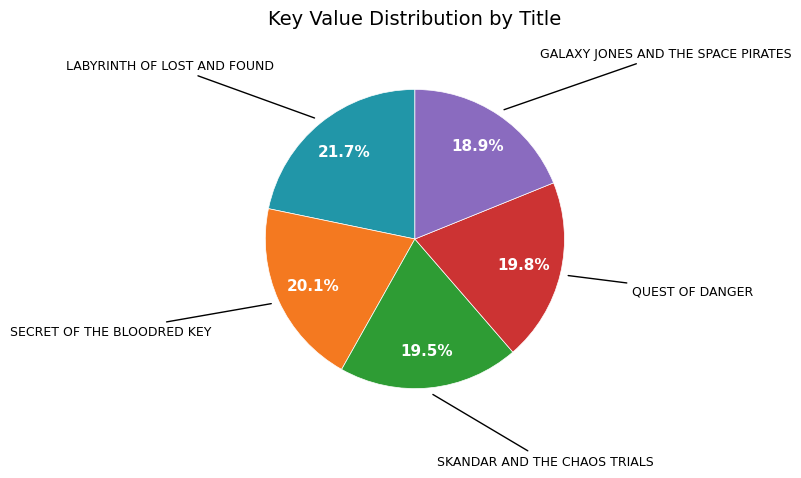

Does any single category account for the majority?

No